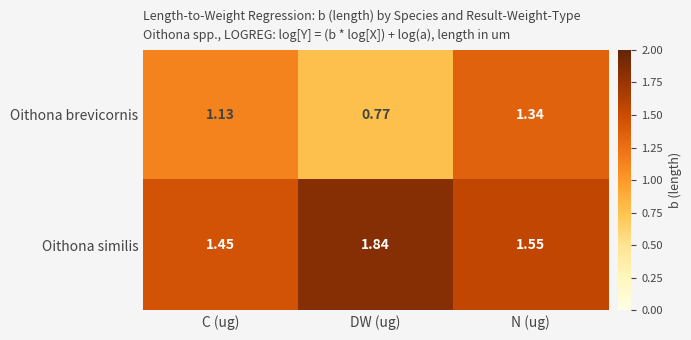

Is the value of Oithona brevicornis at DW (ug) greater than the value of Oithona similis at C (ug)?

No